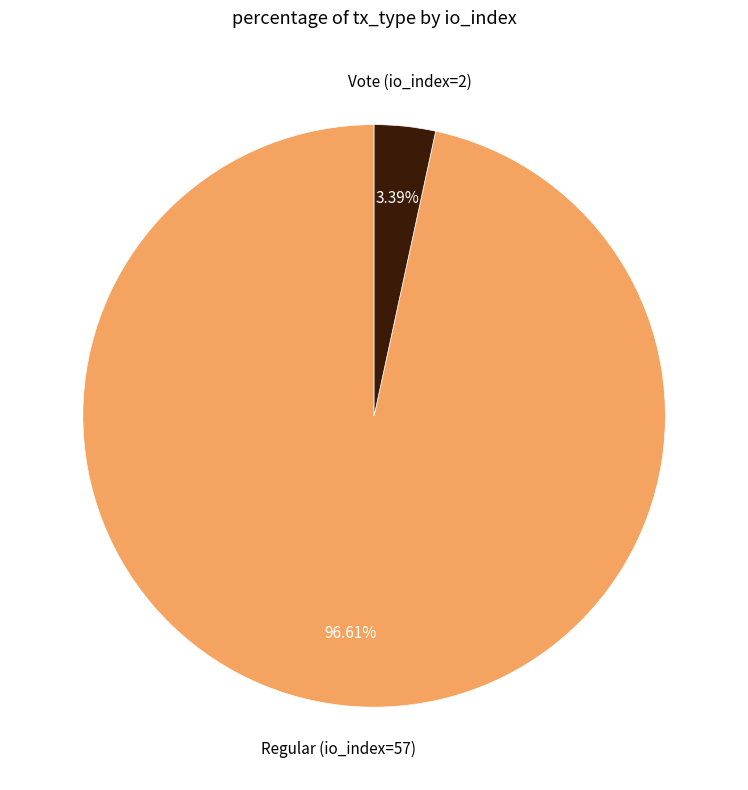

Count the number of slices in the pie.

2